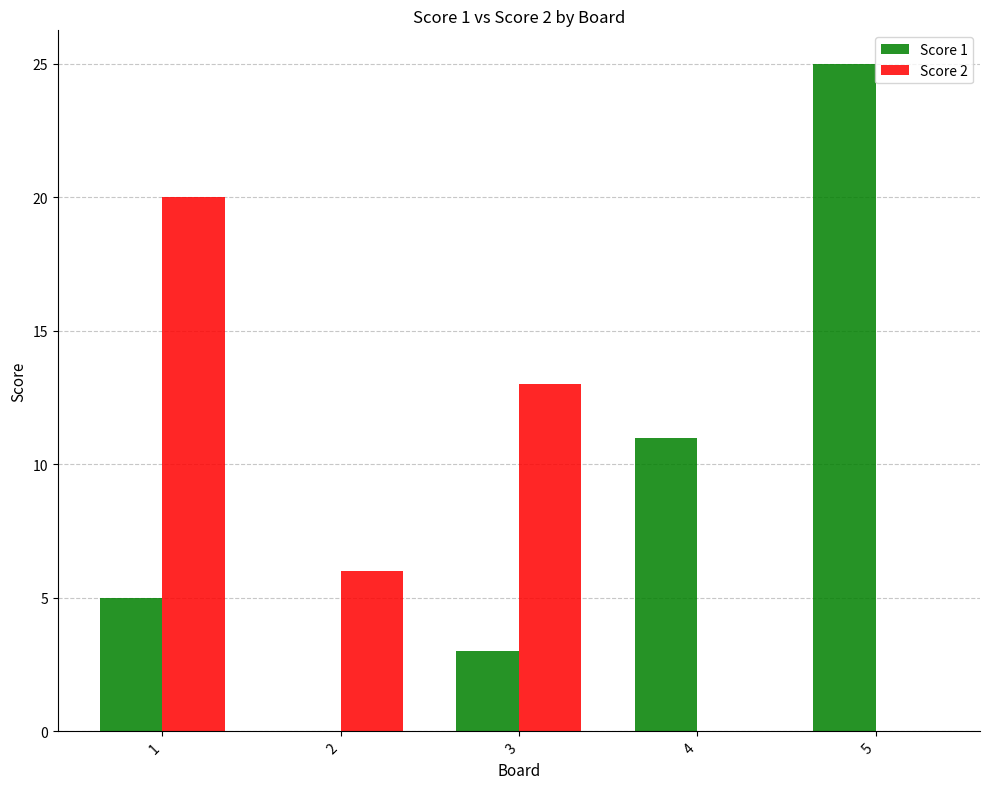

The Score 2 series shows 6 at 2. True or false?

True